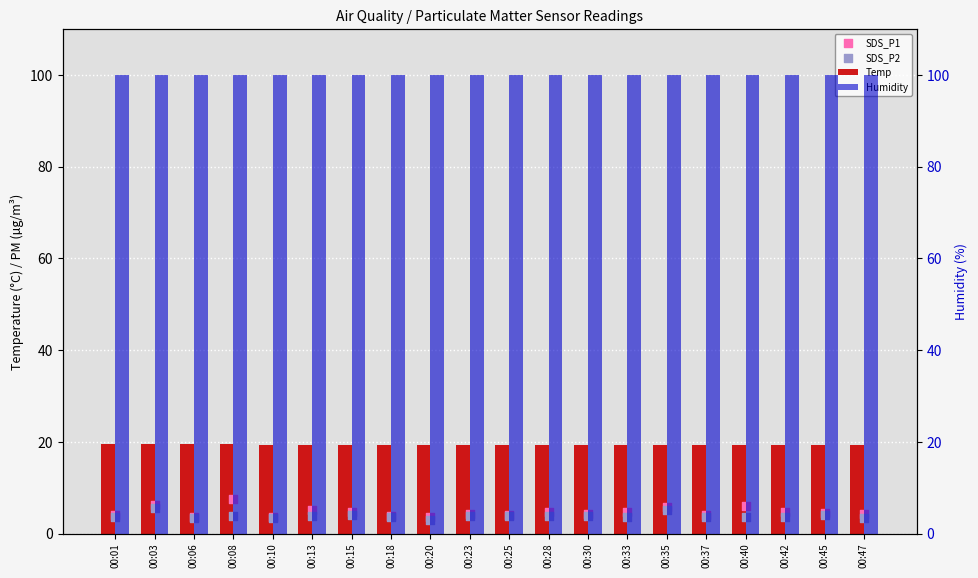

Is the value of Temp at 00:25 greater than the value of SDS_P1 at 00:47?

Yes